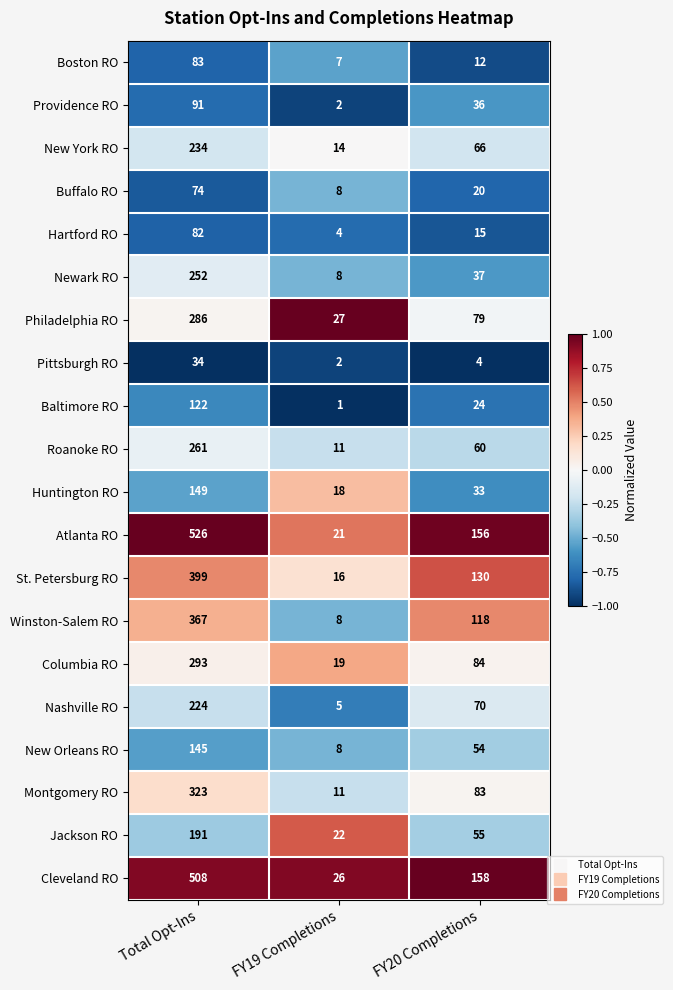

Between FY19 Completions and FY20 Completions, which series saw the biggest shift?

Atlanta RO